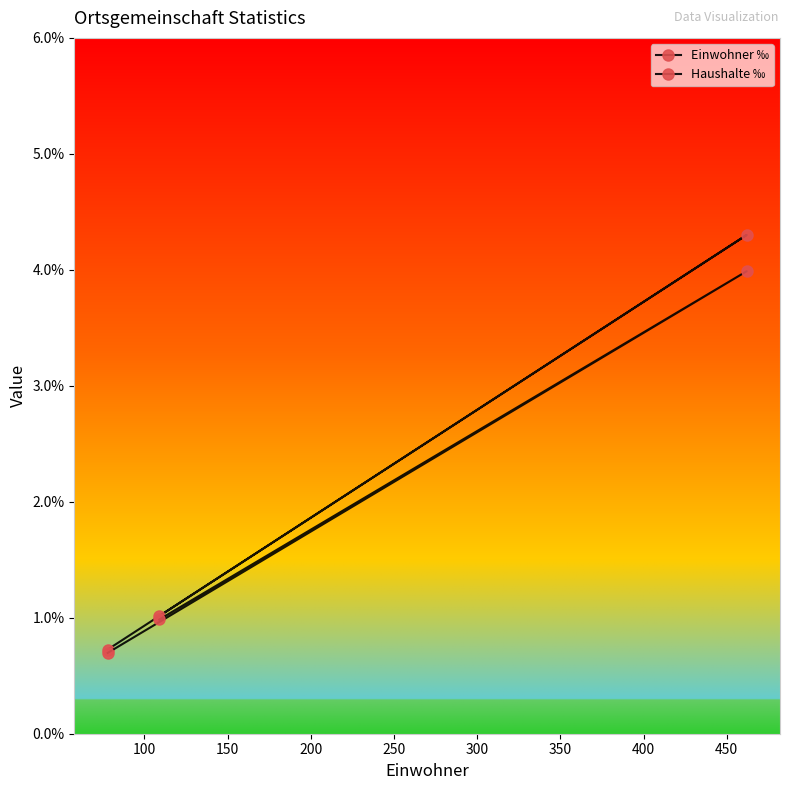

What are all the series names shown in the legend?

Einwohner ‰, Haushalte ‰